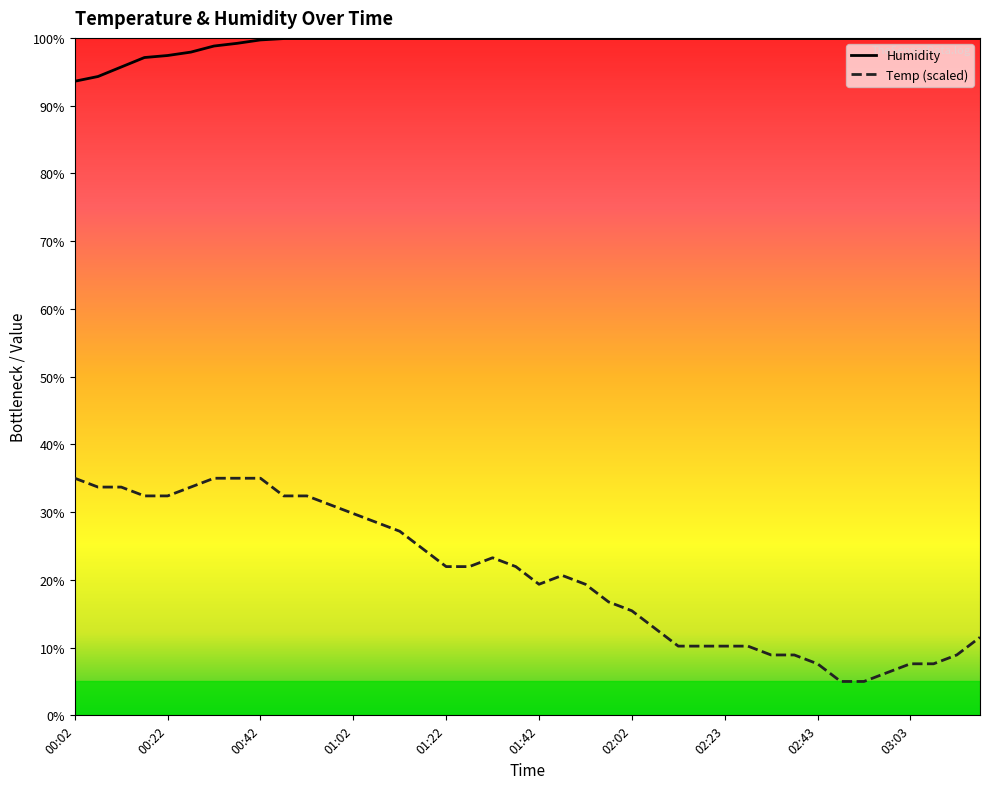

Reading left to right, transcribe all the data shown in this chart.

Temp: 35.0	33.7	33.7	32.4	32.4	33.7	35.0	35.0	35.0	32.4	32.4	31.1	29.8	28.5	27.2	24.6	22.0	22.0	23.3	22.0	19.3	20.7	19.3	16.7	15.4	12.8	10.2	10.2	10.2	10.2	8.9	8.9	7.6	5.0	5.0	6.3	7.6	7.6	8.9	11.5
Humidity: 93.6	94.3	95.7	97.1	97.4	97.9	98.8	99.2	99.7	99.9	99.9	99.9	99.9	99.9	99.9	99.9	99.9	99.9	99.9	99.9	99.9	99.9	99.9	99.9	99.9	99.9	99.9	99.9	99.9	99.9	99.9	99.9	99.9	99.9	99.9	99.9	99.9	99.9	99.9	99.9